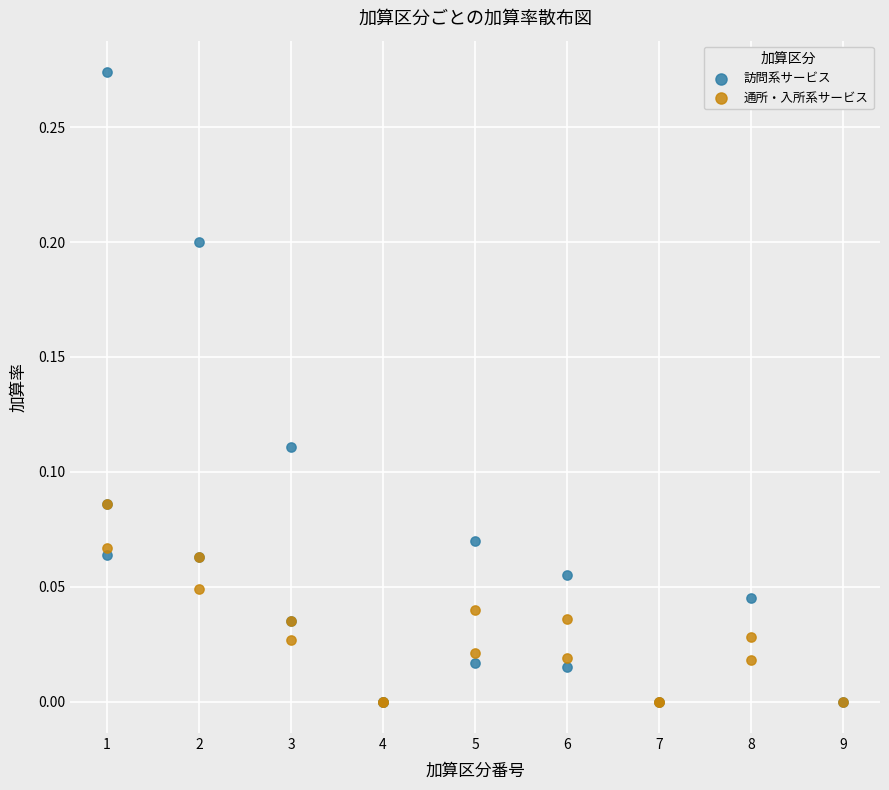

Which series has the widest spread of Y values?

訪問系サービス